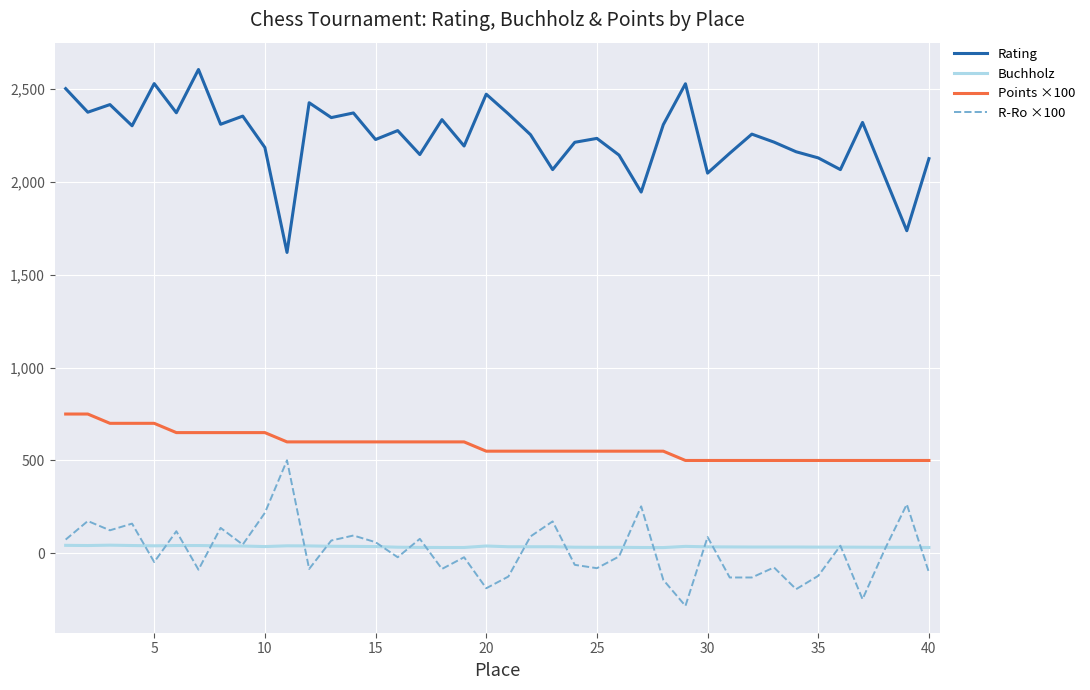

Which series has the largest total across all categories?

Rating